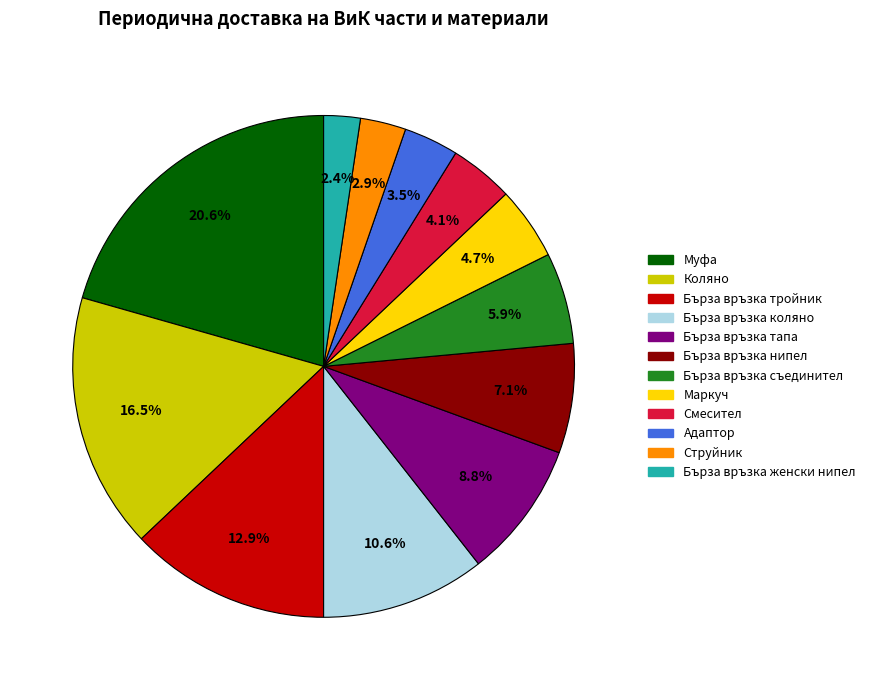

To the nearest percent, what percentage of the pie is Бърза връзка коляно?

11%